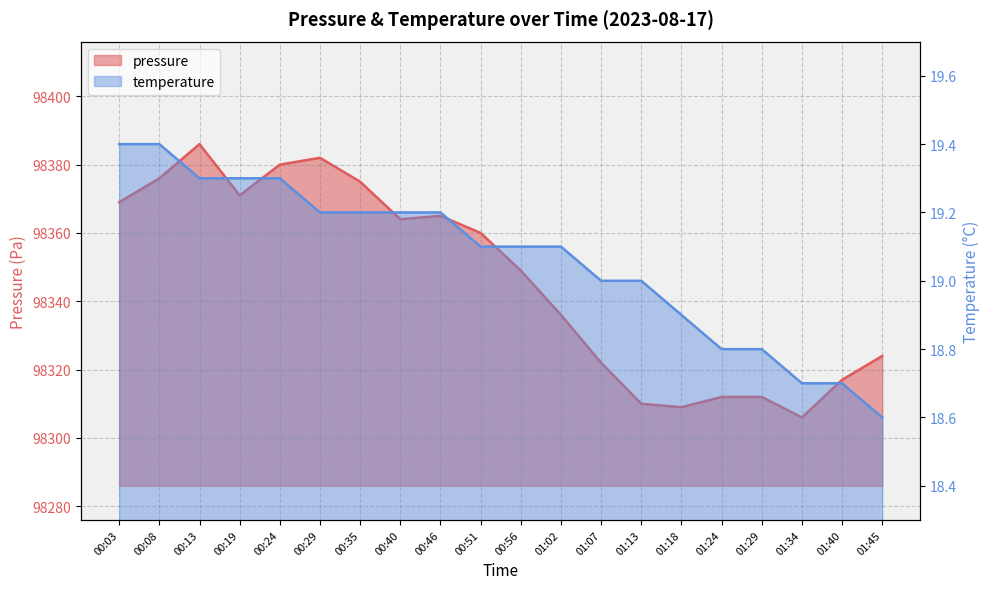

At how many categories does at least one series exceed 50754?

20